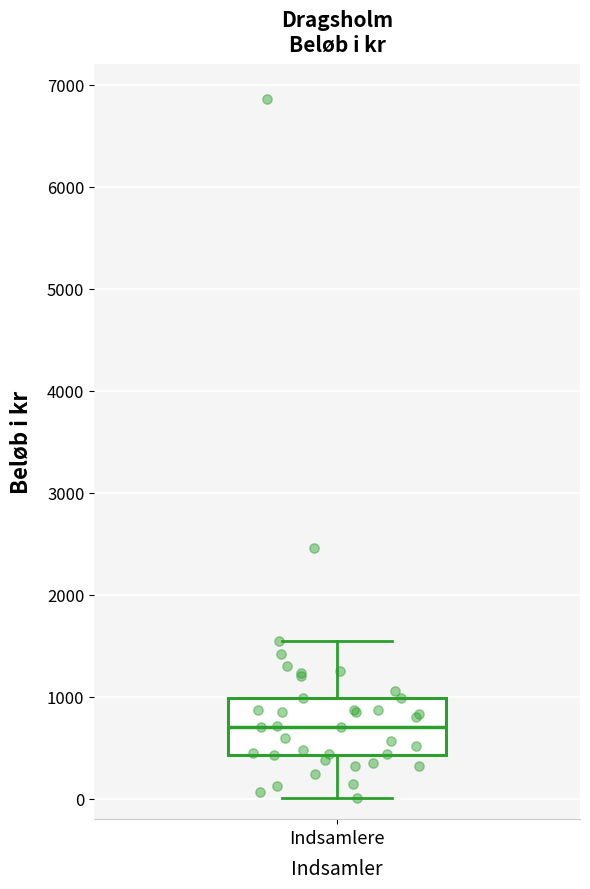

Where does the lower whisker of the box for Indsamlere end on the y-axis? The values are not printed on the chart, so give them approximately, as read against the axis.

0